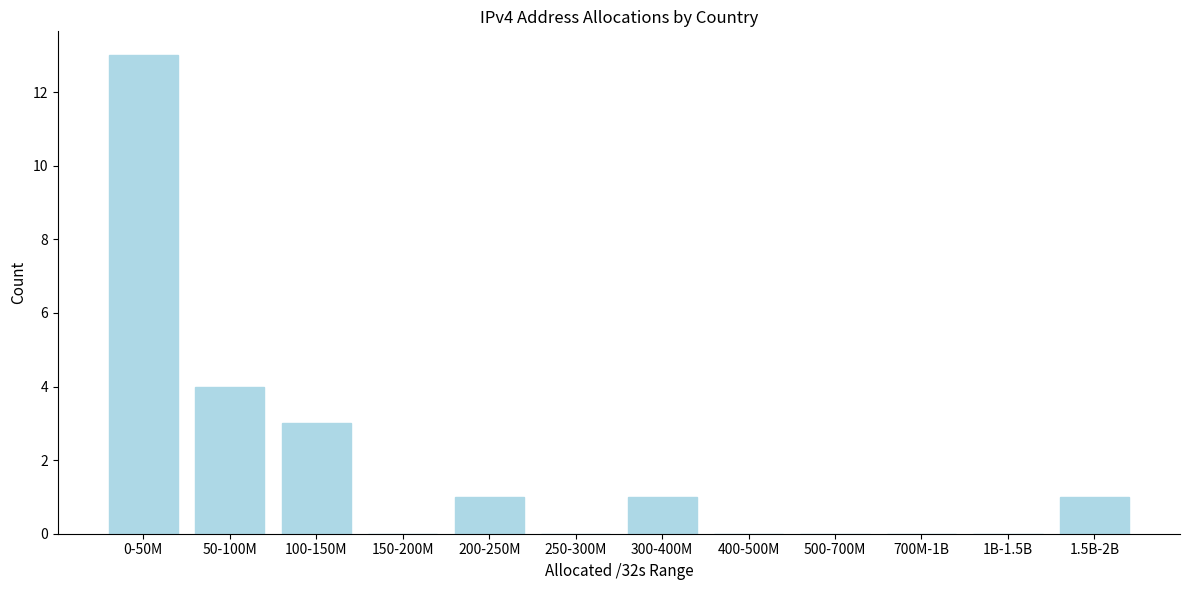

Reading right to left, list all the values displayed in this chart.

1.5B-2B=1	1B-1.5B=0	700M-1B=0	500-700M=0	400-500M=0	300-400M=1	250-300M=0	200-250M=1	150-200M=0	100-150M=3	50-100M=4	0-50M=13